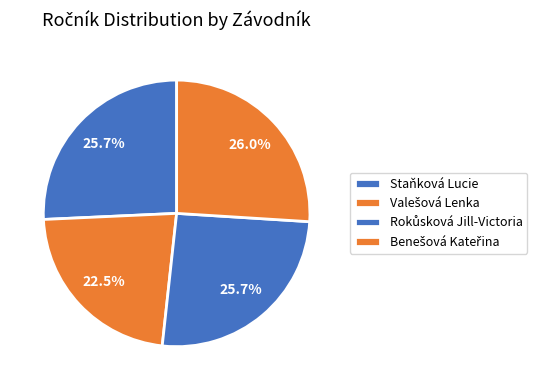

What percentage do Staňková Lucie and Rokůsková Jill-Victoria together represent?

51.5%